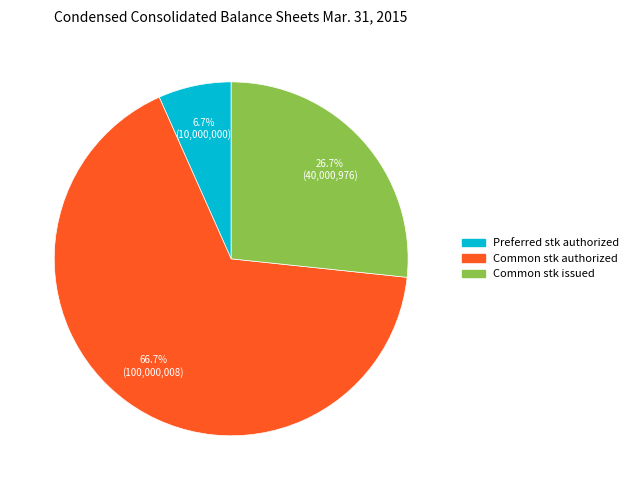

Is there any slice that represents more than half of the pie?

Yes